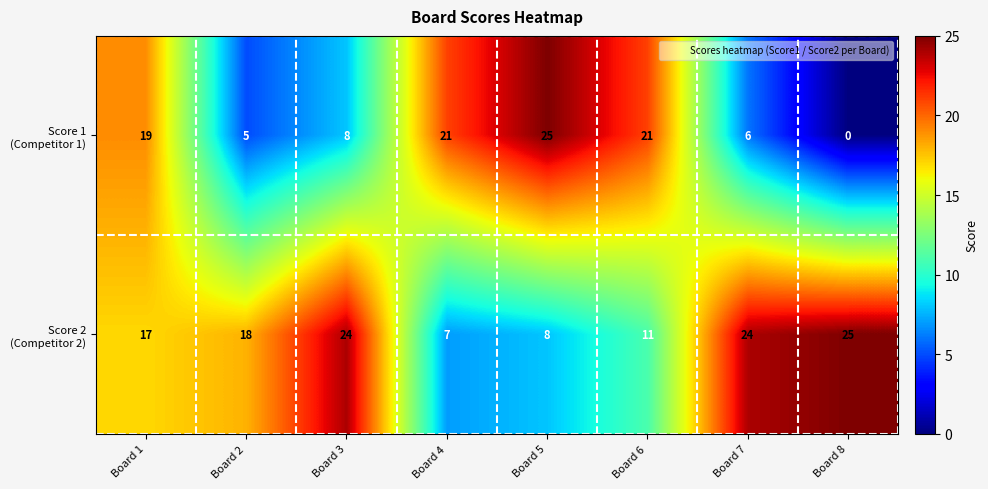

At which category is the sum across all series the highest?

Board 1